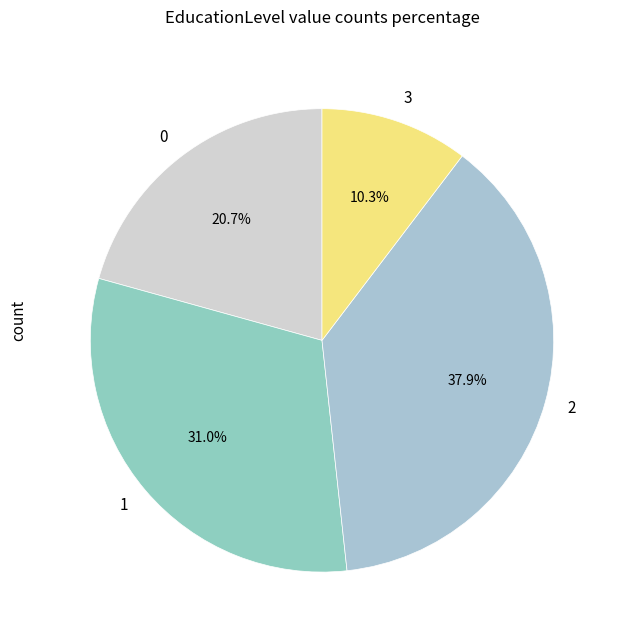

Combined, do 1 and 0 account for over 50%?

Yes